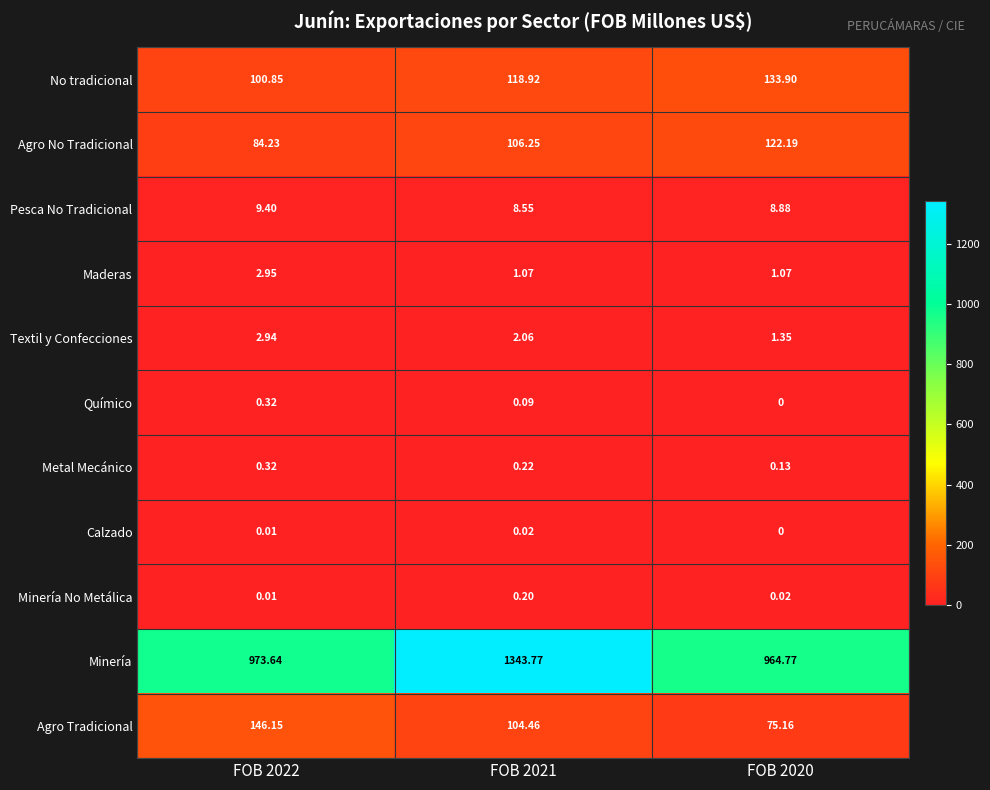

Between FOB 2022 and FOB 2021, which series saw the biggest shift?

Minería